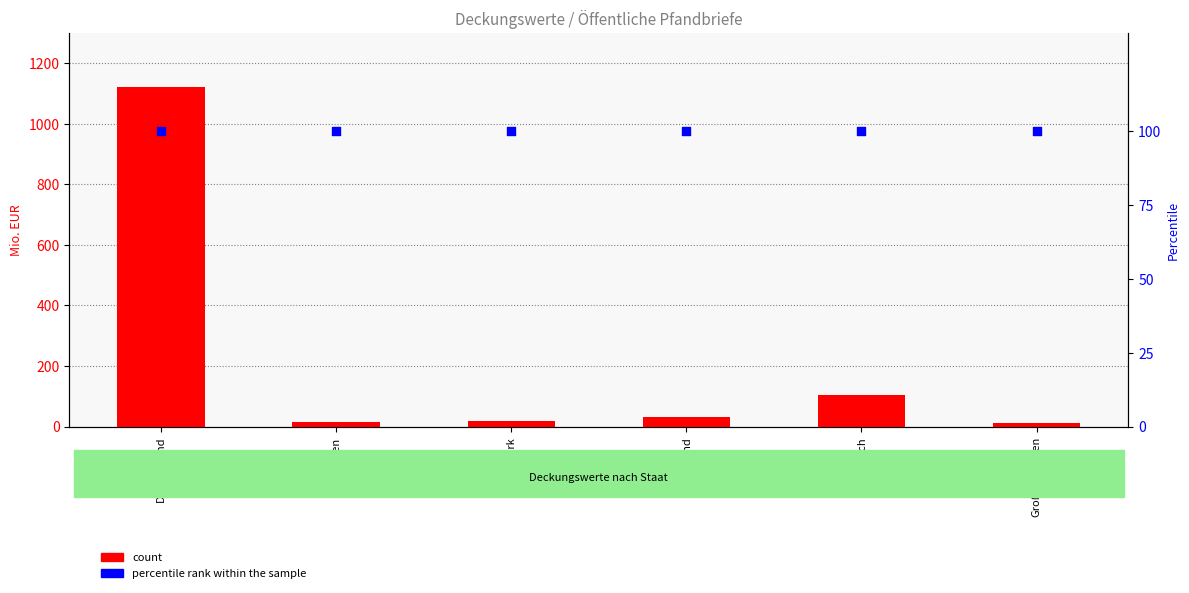

Which series contains the lowest Y value?

count